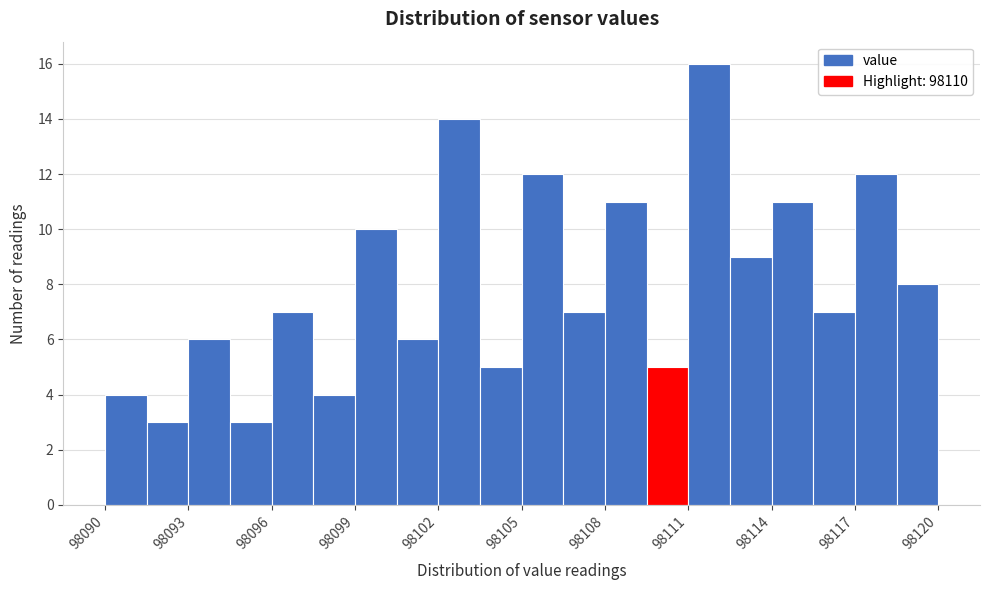

Around what value on the x-axis is the tallest bar? Give the approximate position of its centre, as read against the axis.

98112.0